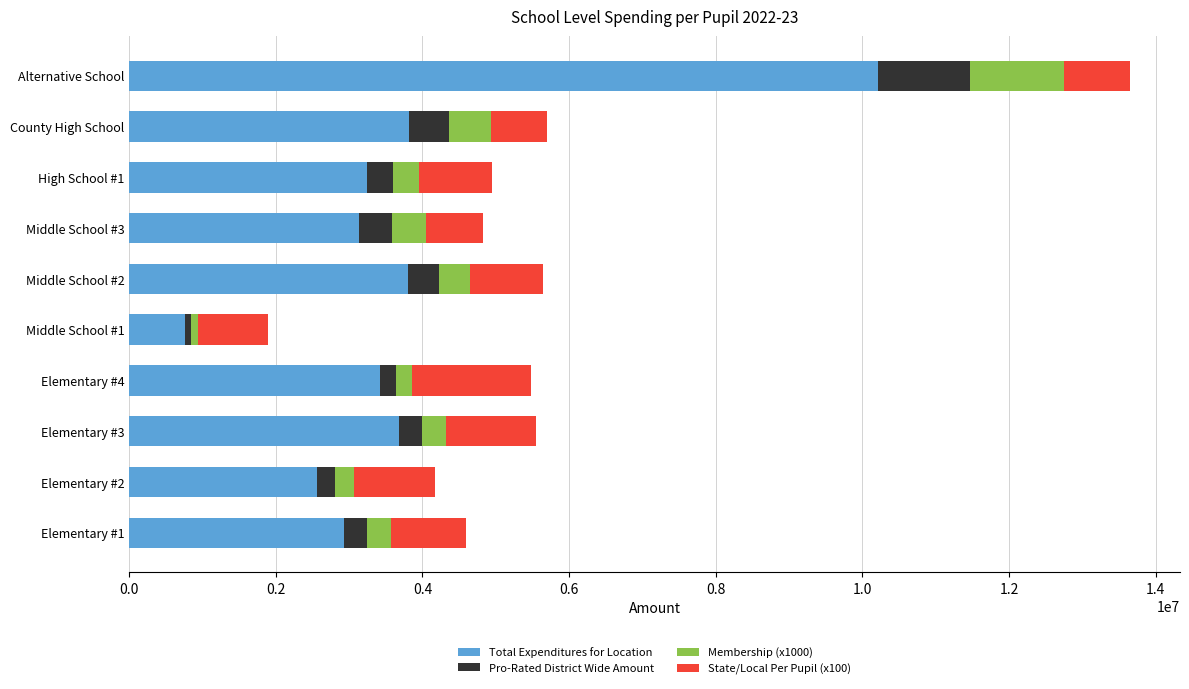

What are all the series names shown in the legend?

Total Expenditures for Location, Pro-Rated District Wide Amount, Membership (x1000), State/Local Per Pupil (x100)